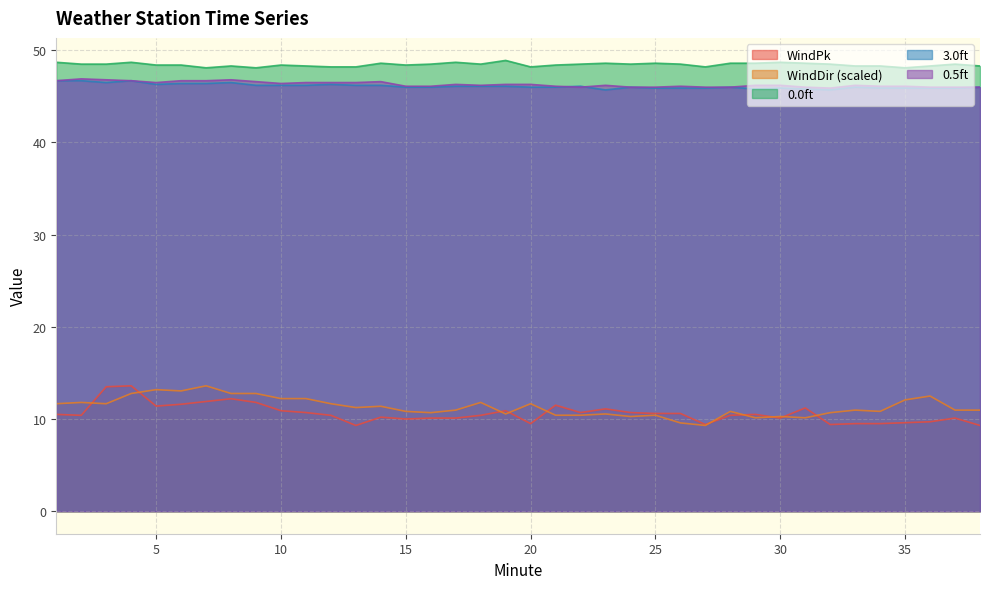

True or false: WindDir has more than 2 points higher than both neighbors.

True